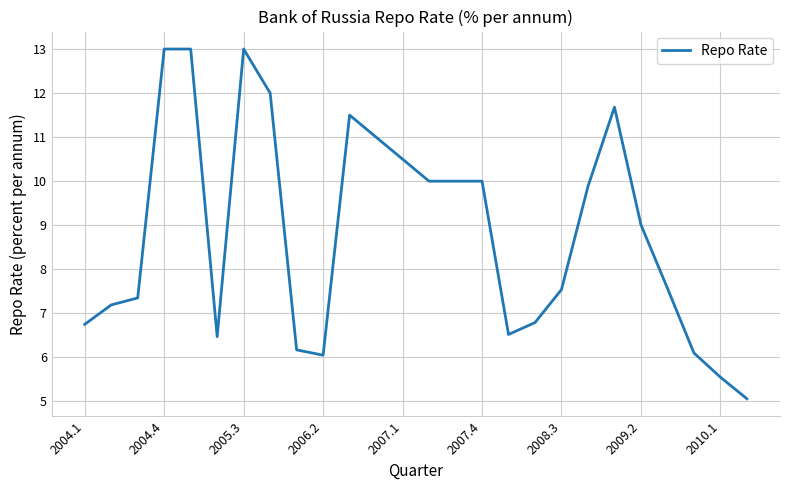

What is the greatest value displayed?

13.0